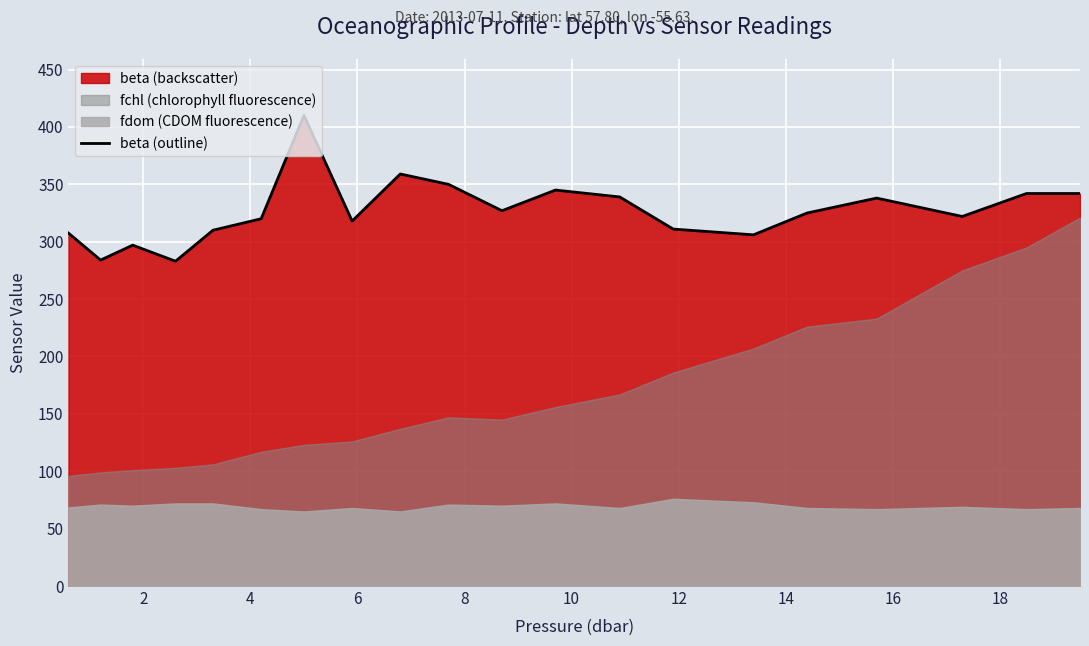

Reading right to left, what are all the values shown in this chart?

342.0	342.0	322.0	338.0	325.0	306.0	311.0	339.0	345.0	327.0	350.0	359.0	318.0	410.0	320.0	310.0	283.0	297.0	284.0	307.5